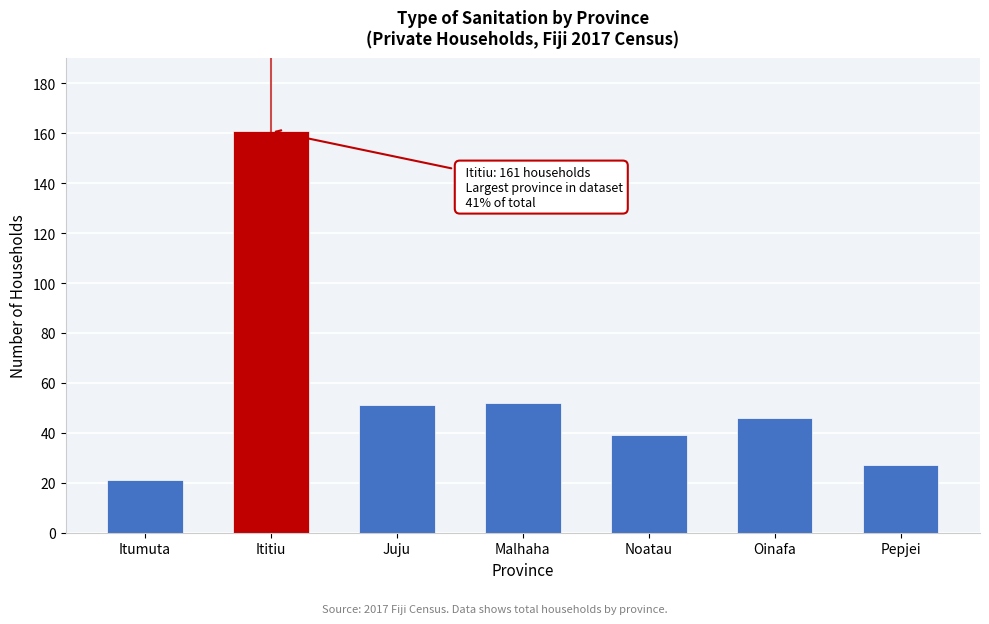

Reading right to left, list all the values displayed in this chart.

27	46	39	52	51	161	21